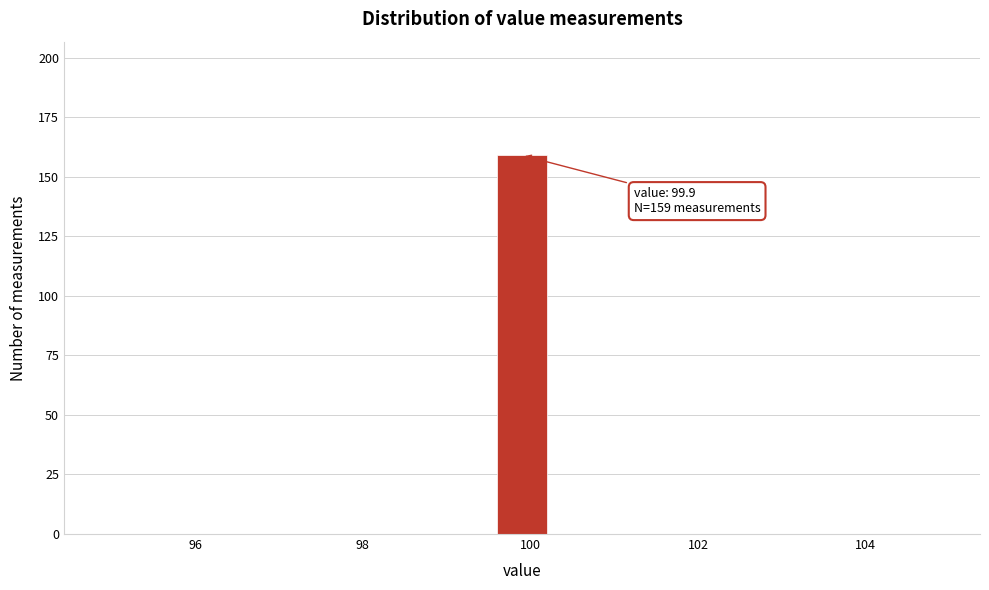

Read against the x-axis, roughly where is the centre of the tallest bar?

100.0